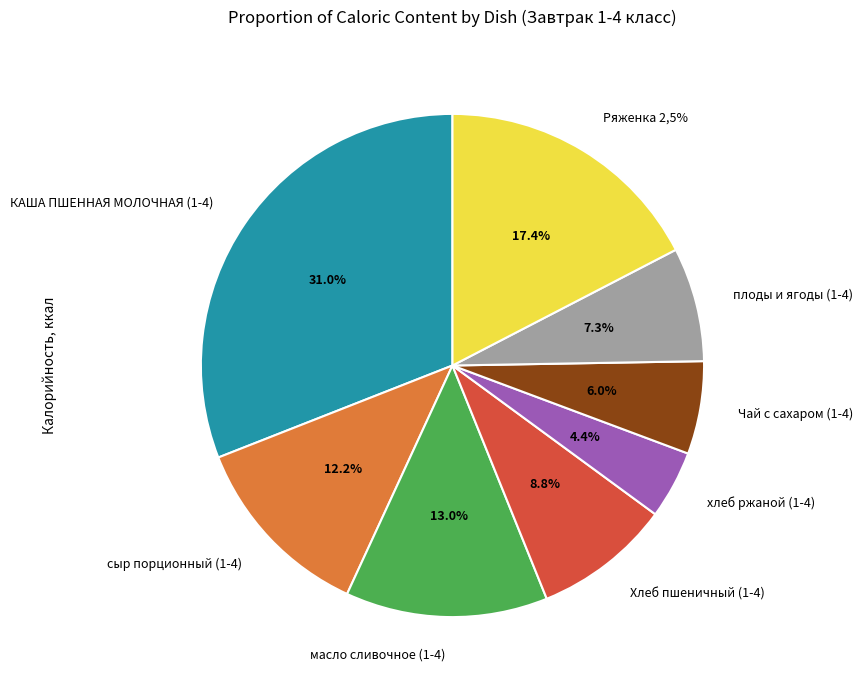

Combined, do Ряженка 2,5% and сыр порционный (1-4) account for over 50%?

No